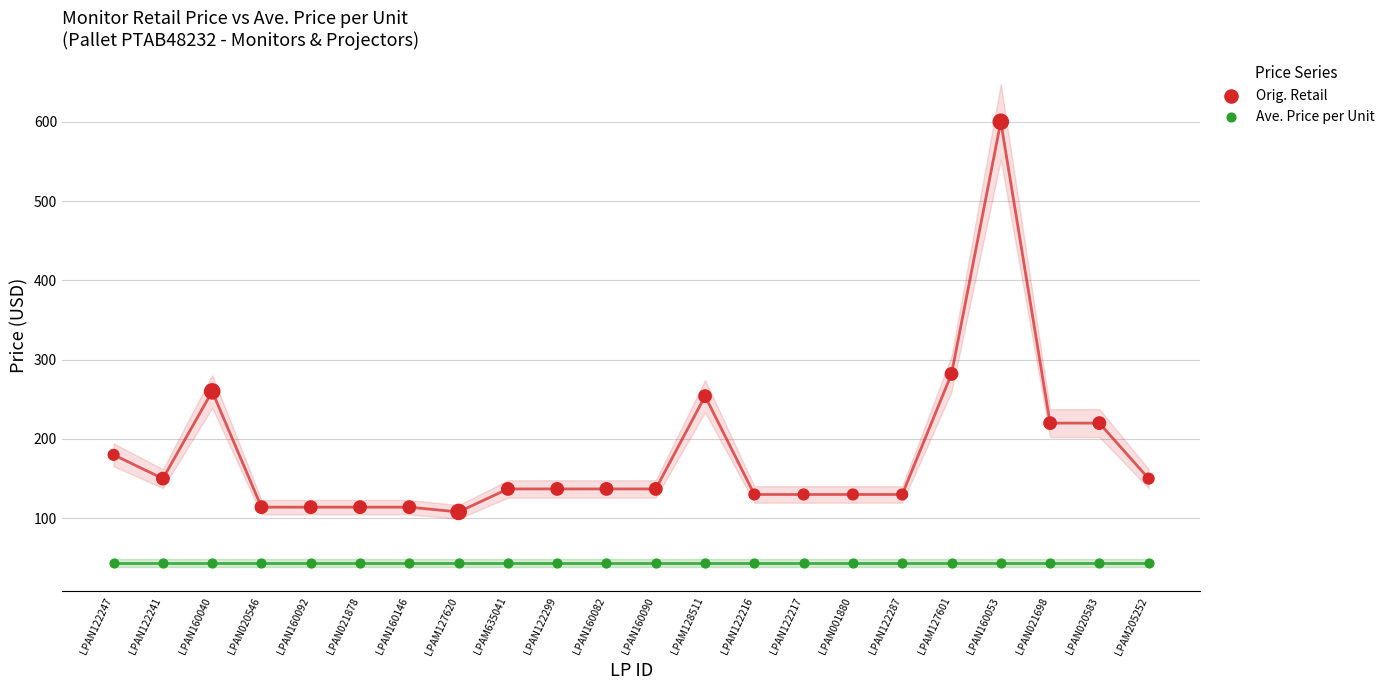

In the Orig. Retail series, what Y value is closest to 353?

282.0